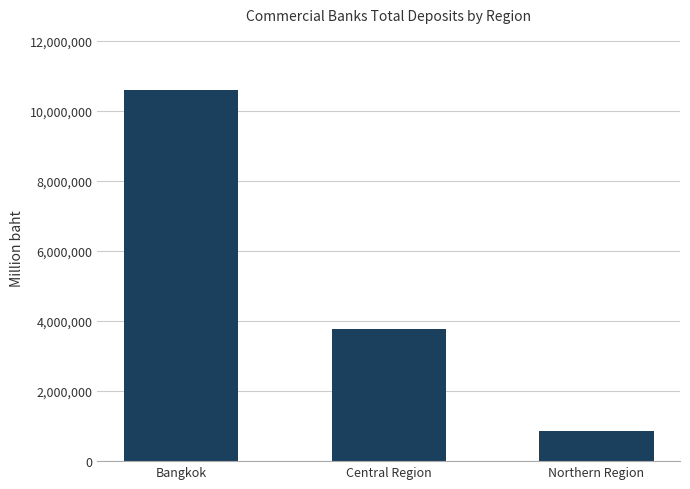

Which has a higher value, Bangkok or Northern Region?

Bangkok